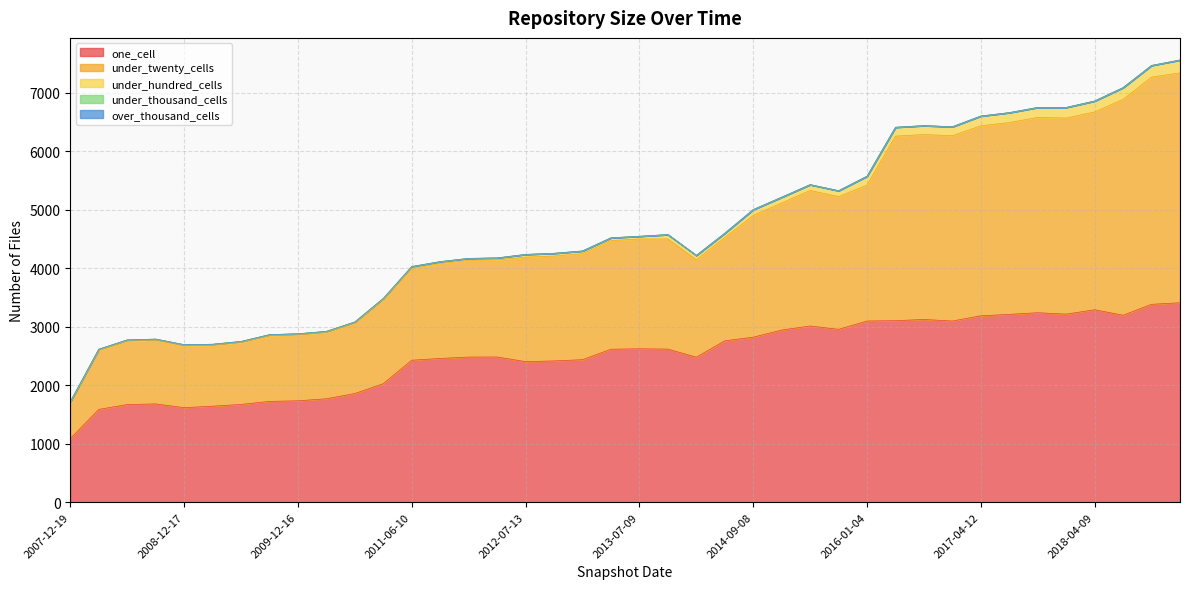

Where is under_hundred_cells nearest to the value 120?

2014-09-08